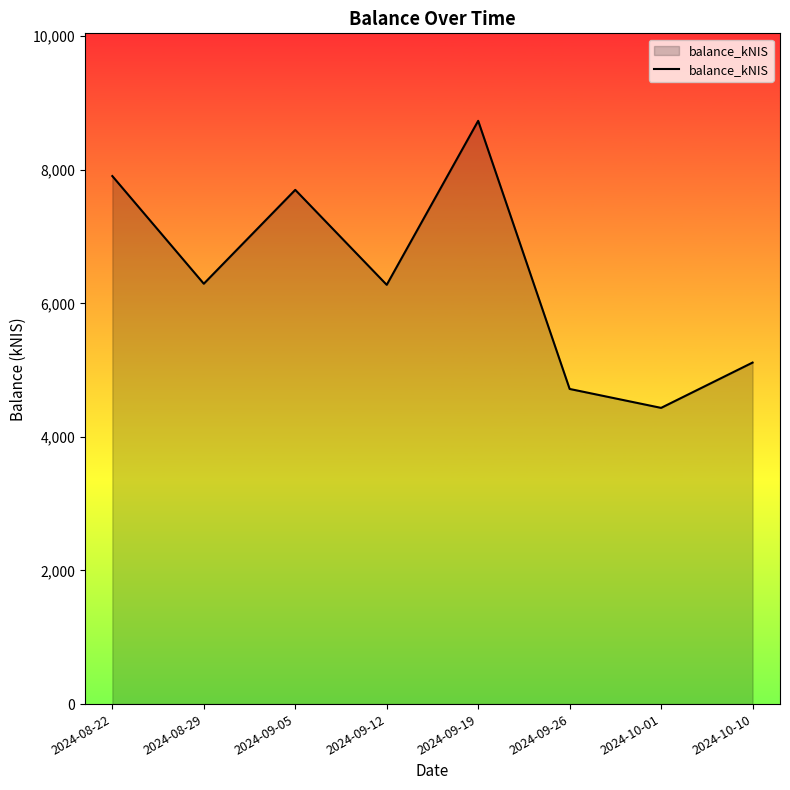

How many values exceed 6293?

4